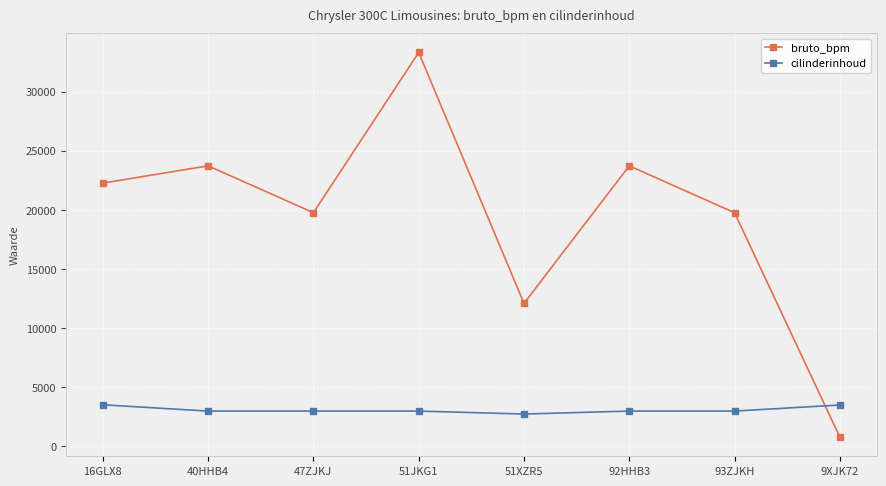

What is the approximate value of cilinderinhoud at 9XJK72, to the nearest 50?

3500